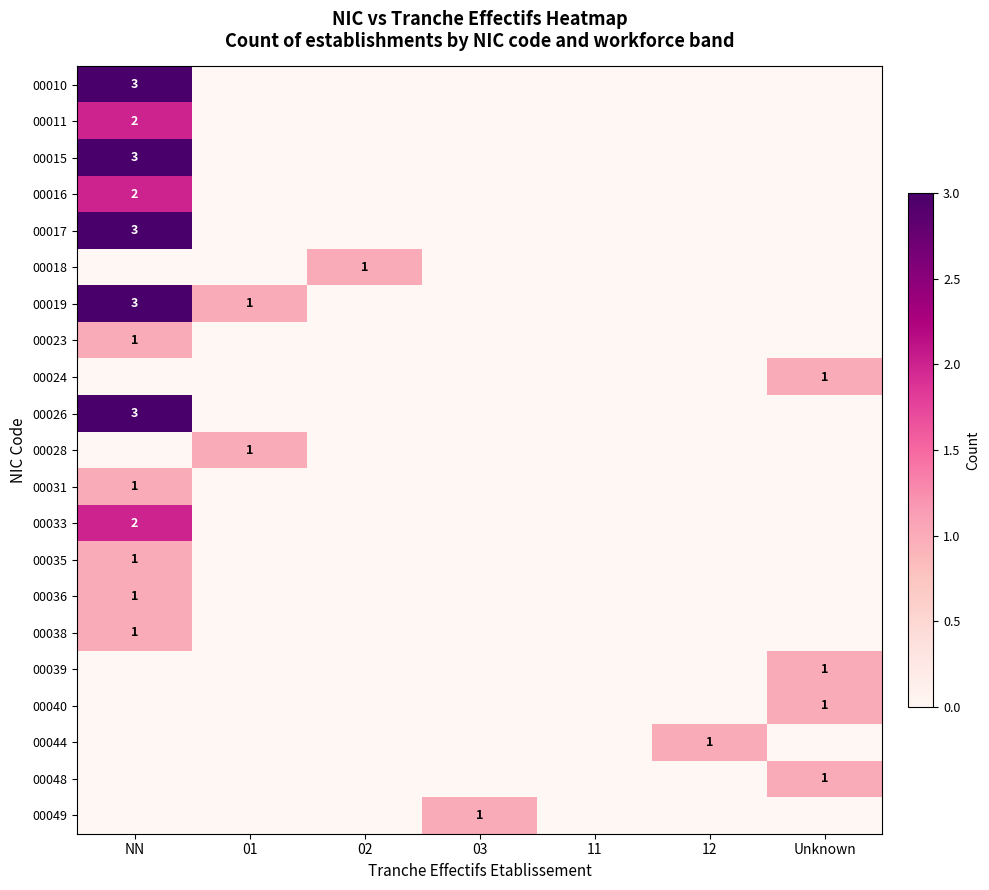

The 00024 series shows 1 at Unknown. True or false?

True